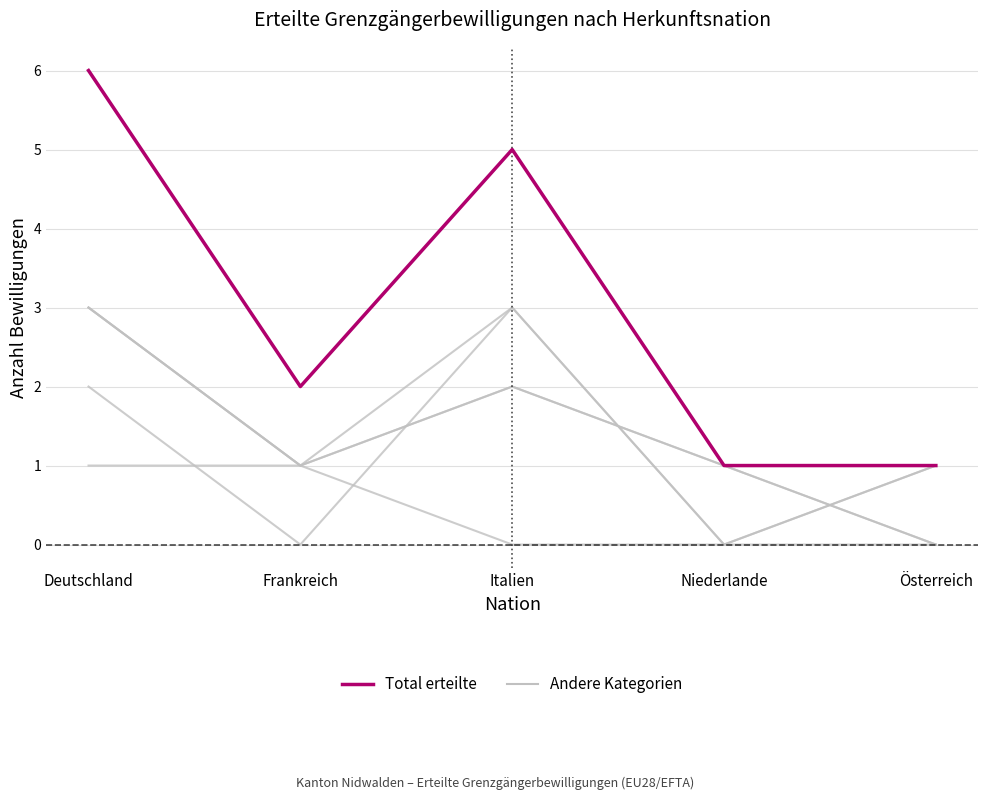

Is this an area chart (filled region under the line)?

No